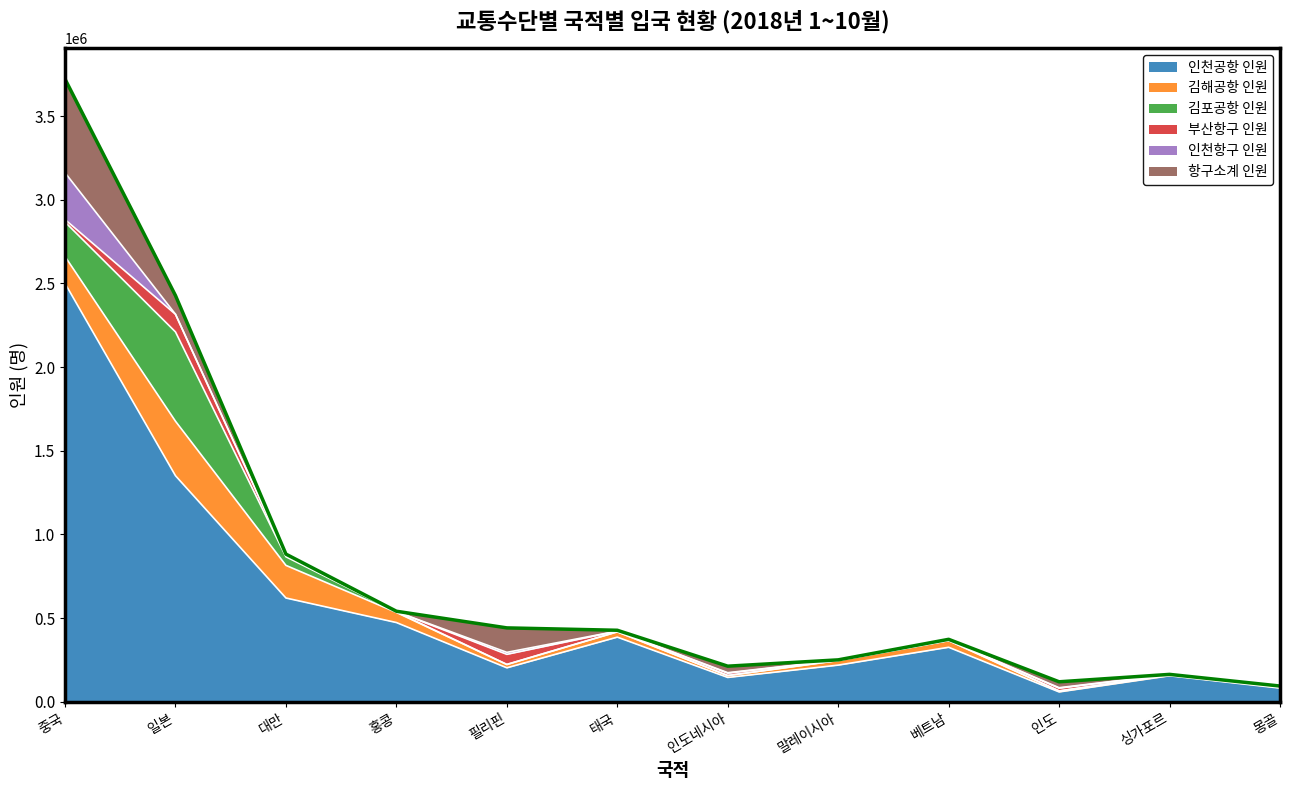

The value of 김포공항 인원 at 태국 is 1171. True or false?

False